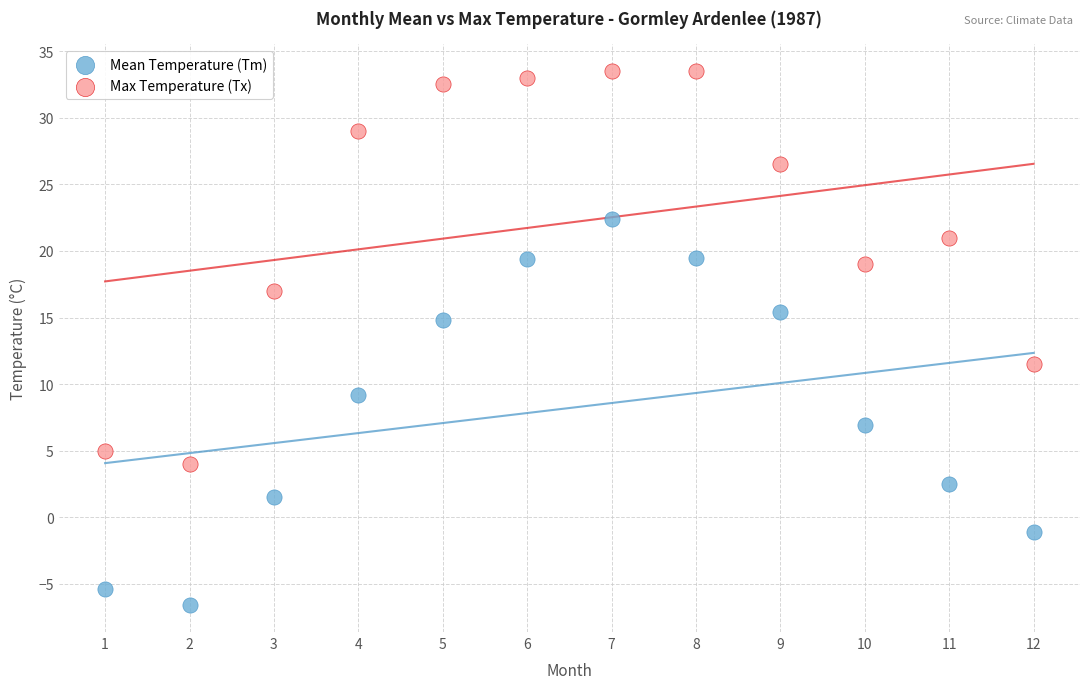

Which series reaches the maximum Y coordinate?

Max Temperature (Tx)